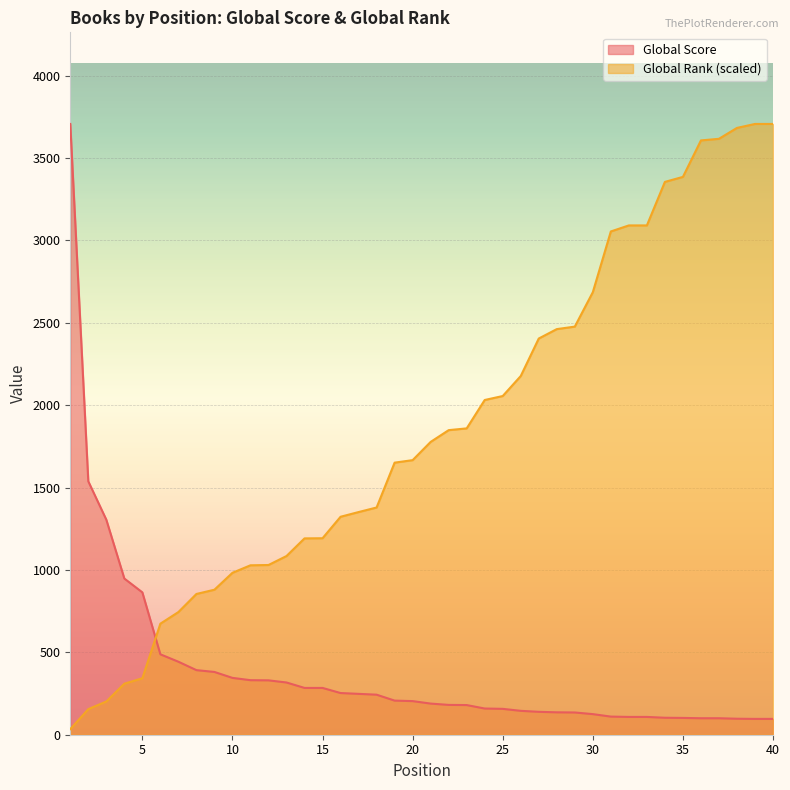

What is the average value of the Global Rank series?

1853.9